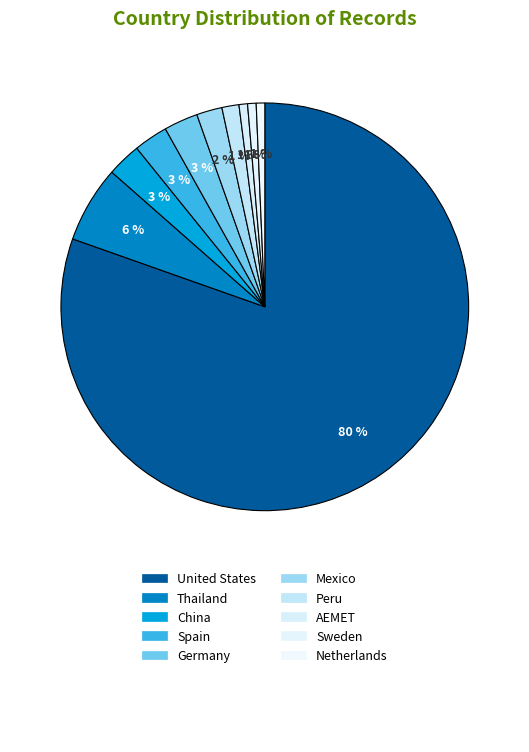

Combined, do United States and AEMET account for over 50%?

Yes